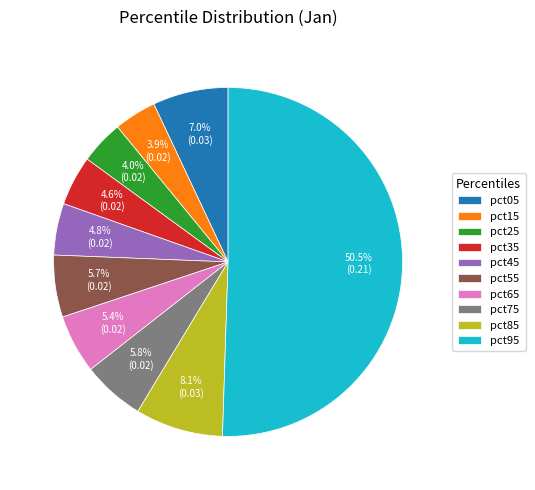

What portion of the pie excludes pct15?

96.1%